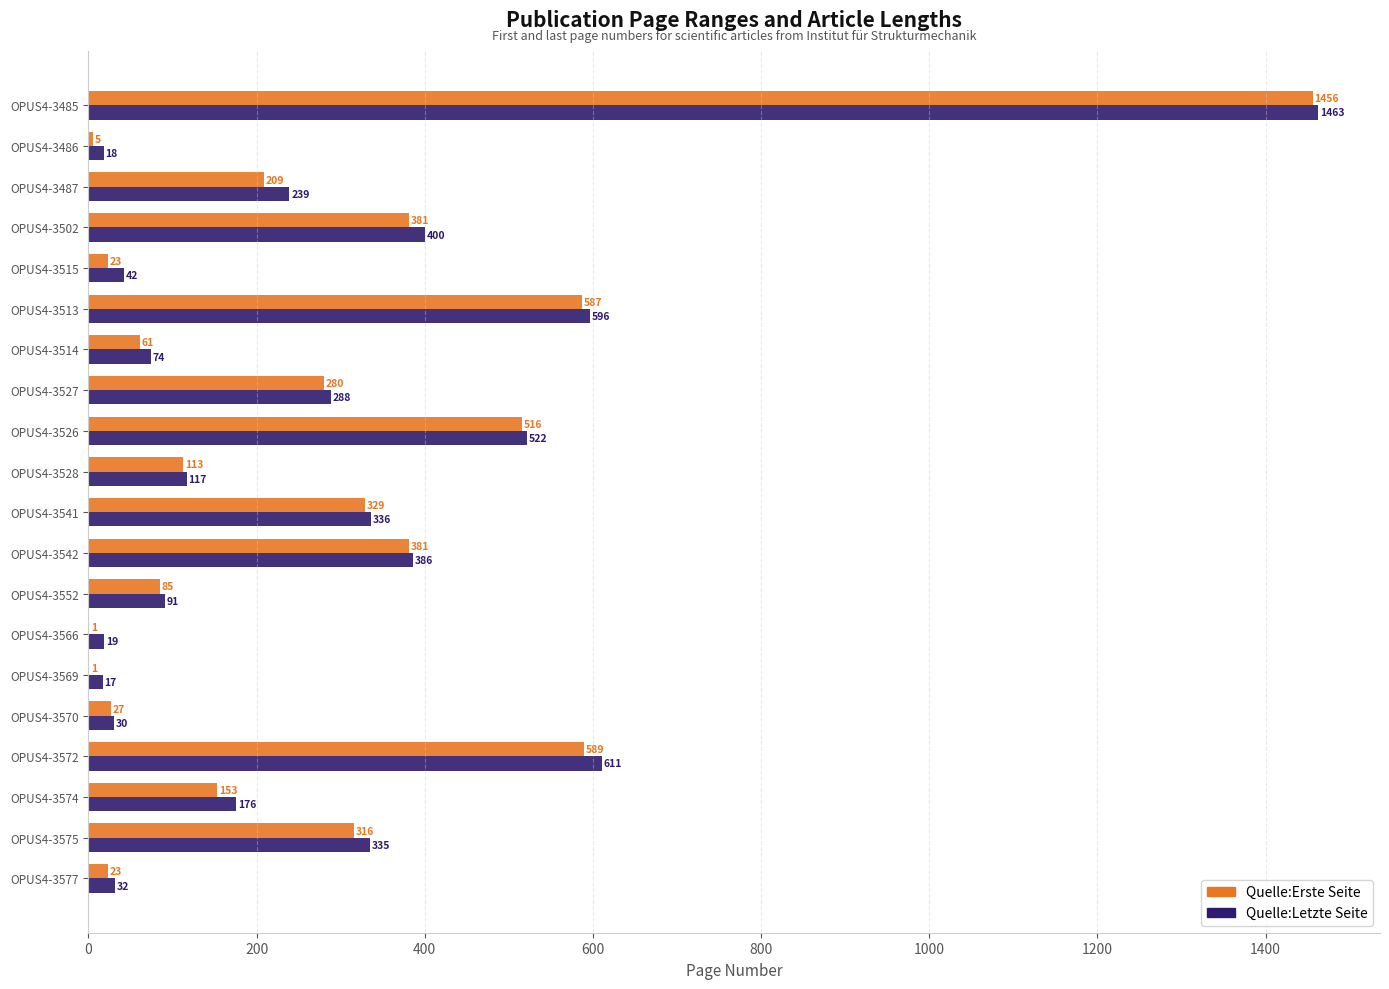

What is the sum of all Quelle:Letzte Seite values?

5792